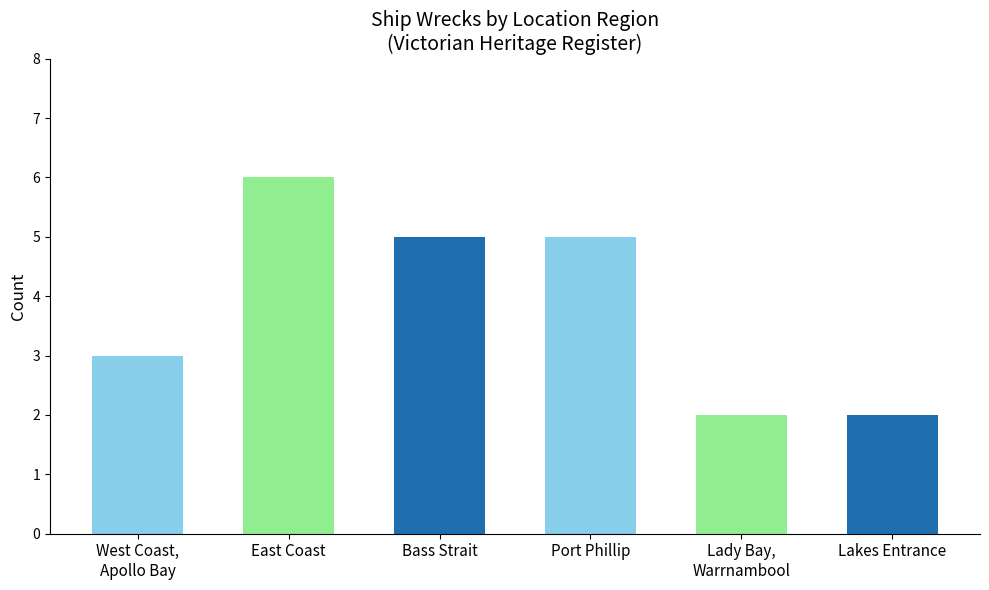

What is the ratio of the value at Lakes Entrance to the value at Bass Strait?

0.4